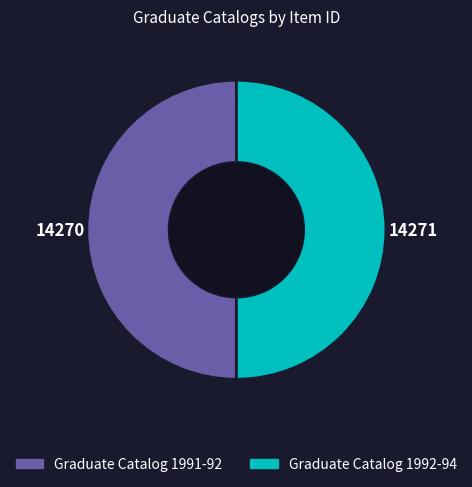

Count the number of slices in the pie.

2